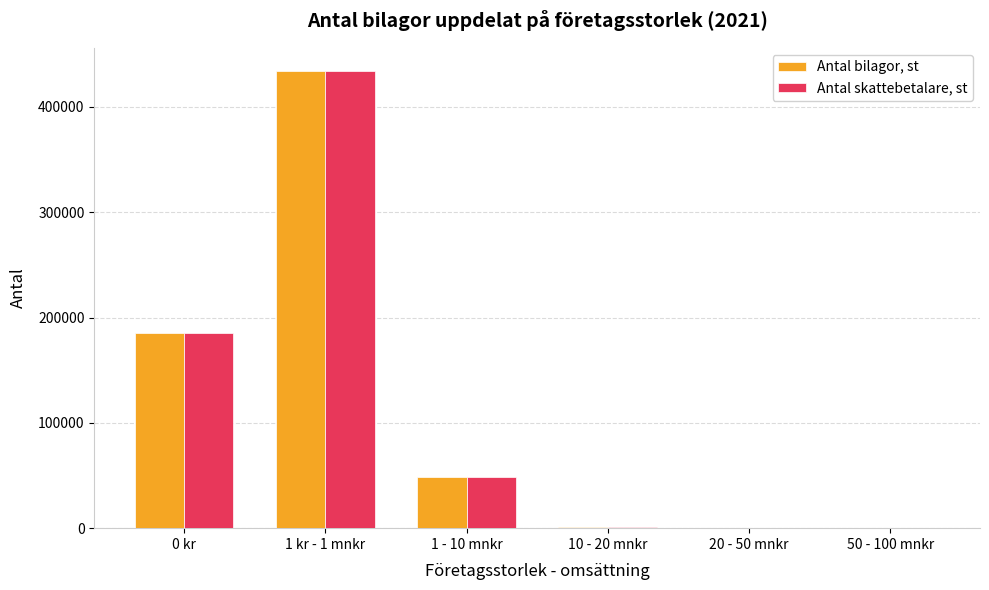

What is the maximum value shown in the chart?

434383